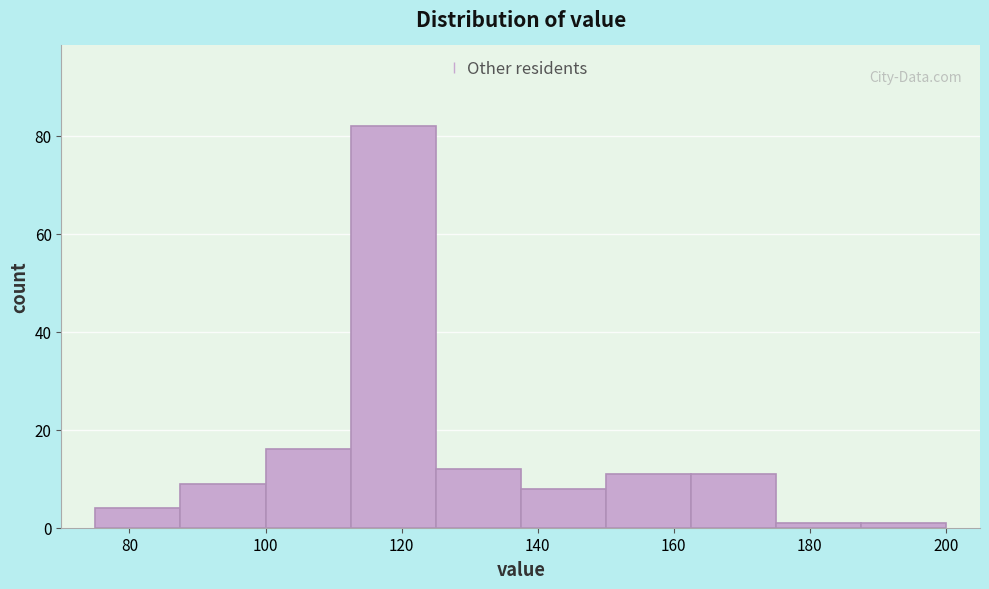

Reading left to right, transcribe this chart: for each bar, give the range it covers on the x-axis and its height. Neither the bar edges nor the heights are printed on the chart, so give them approximately, as read against the axes.

75.0 to 87.5: 4
87.5 to 100.0: 10
100.0 to 112.5: 16
112.5 to 125.0: 82
125.0 to 137.5: 12
137.5 to 150.0: 8
150.0 to 162.5: 12
162.5 to 175.0: 12
175.0 to 187.5: under 2
187.5 to 200.0: under 2